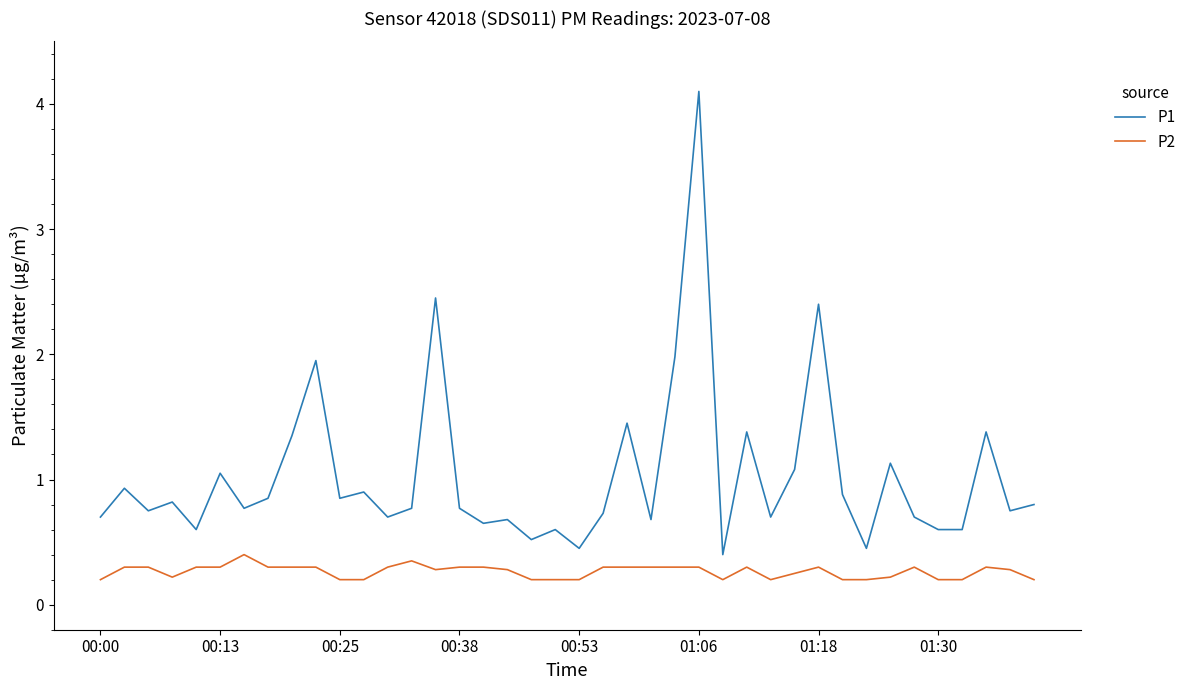

What is the maximum value for P2?

0.4